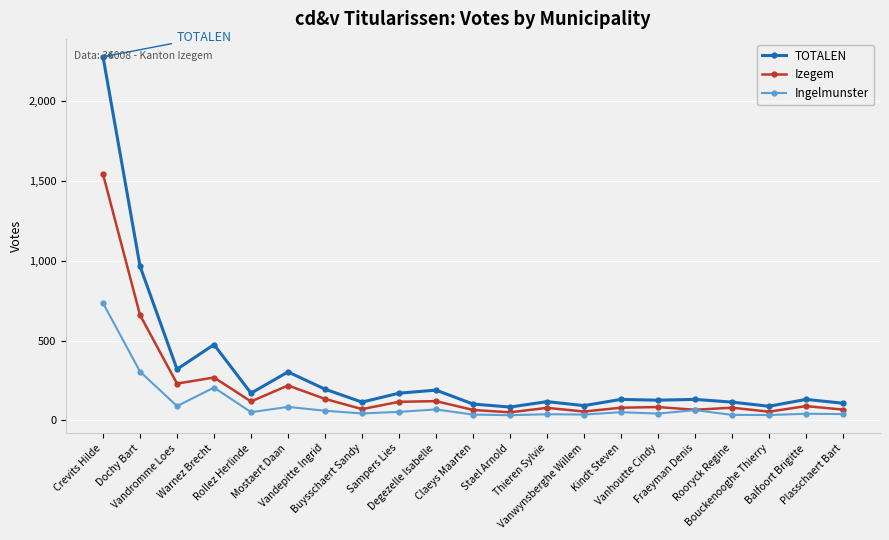

What is the average value of the TOTALEN series?

306